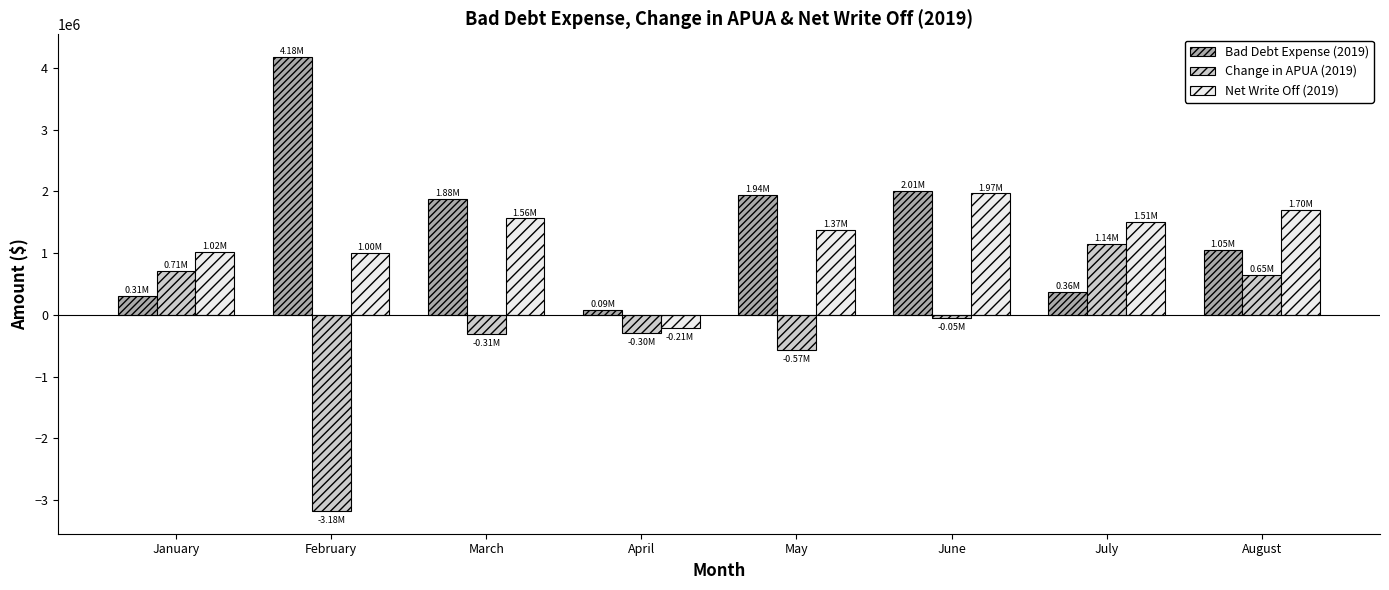

What is the minimum value shown in the chart?

-3178601.1